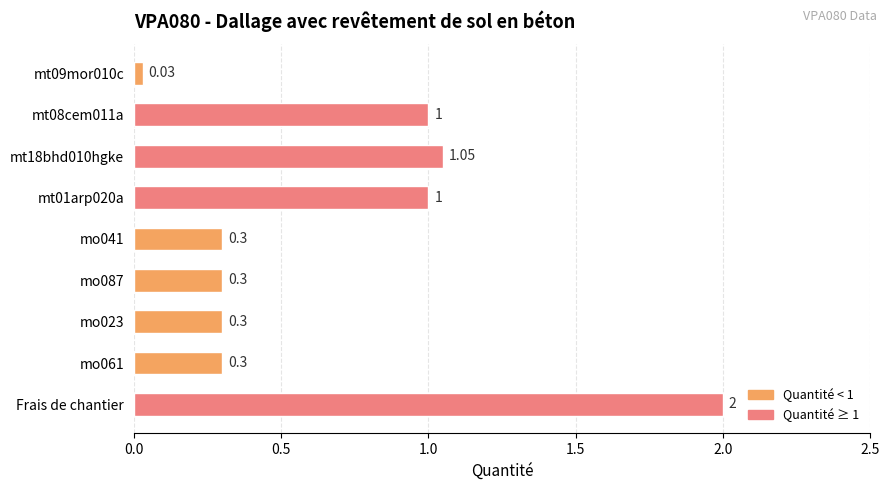

Are the bars grouped side by side (vs. stacked)?

No